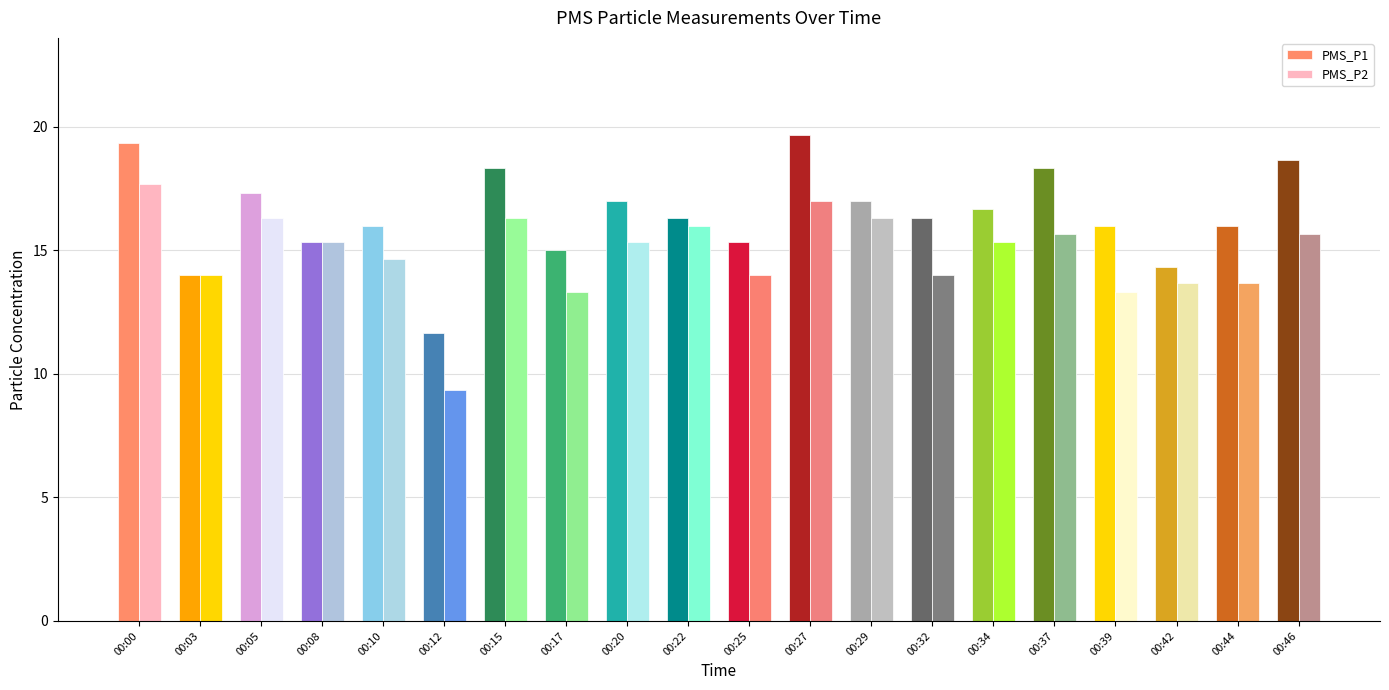

Rank the series by their maximum value, from highest to lowest.

PMS_P1, PMS_P2